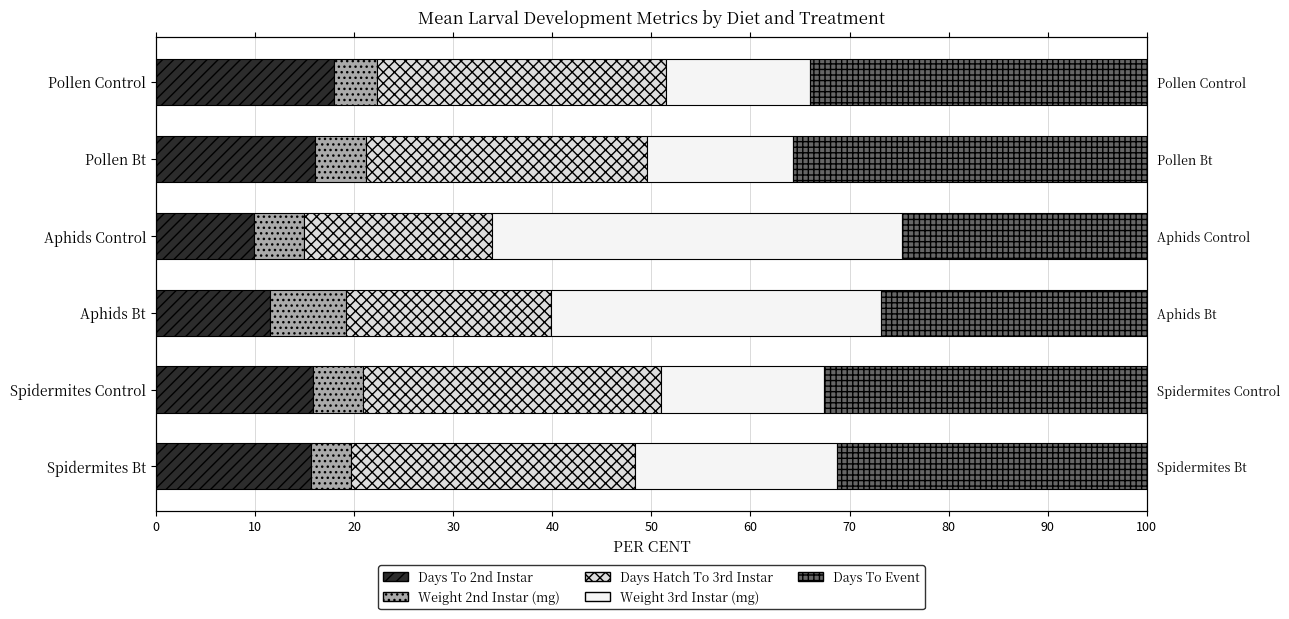

How many series are shown in this chart?

5